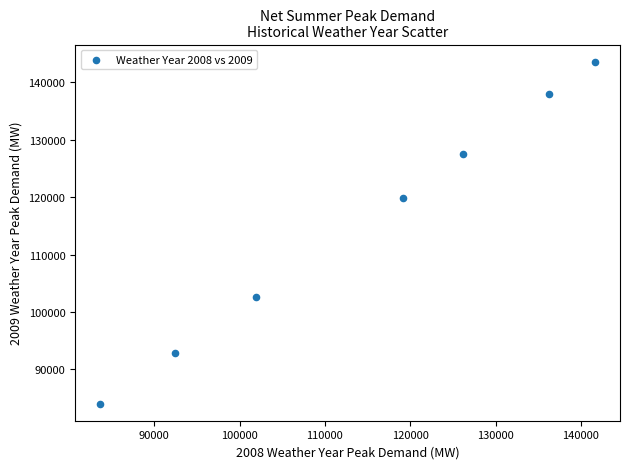

What Y value in the scatter plot is closest to 113809?

119856.0